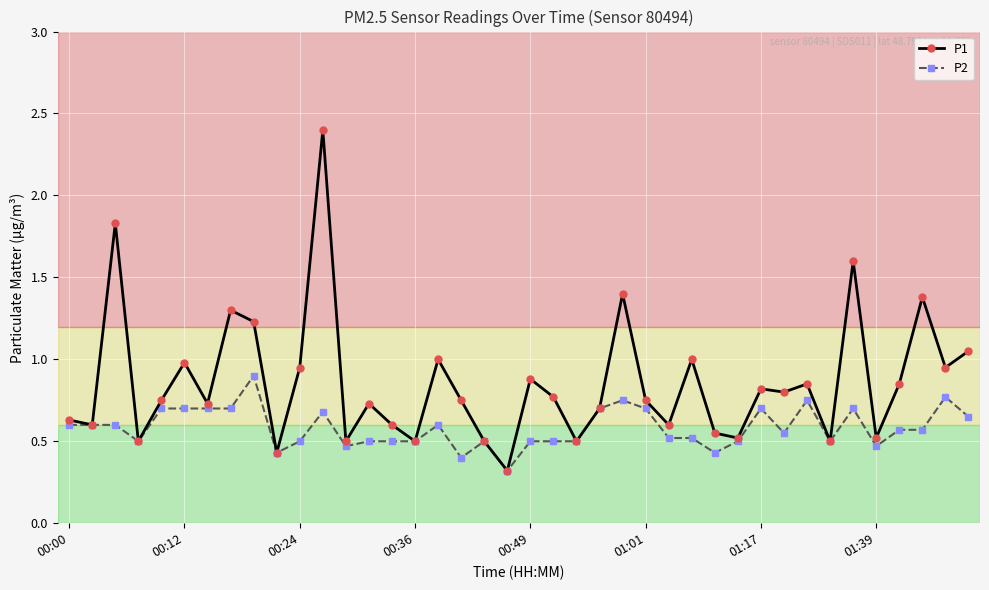

What is the value of the P1 point at the 17th from the left?

1.0